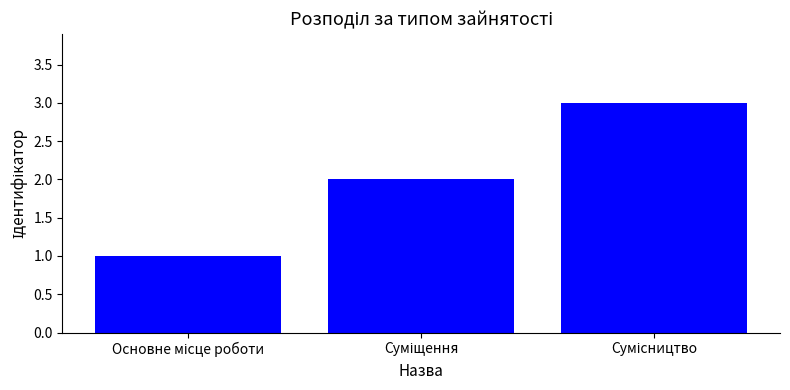

Are the bars horizontal?

No